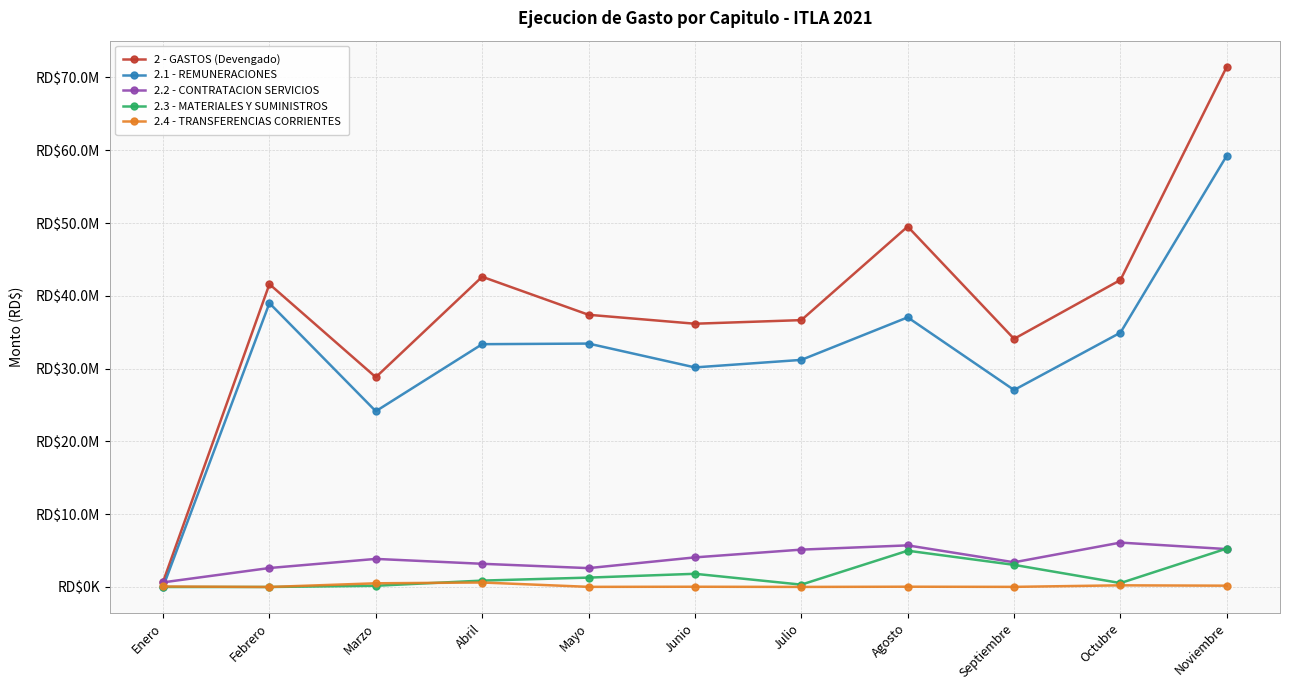

Which series changed the most between Junio and Julio?

2.3 - MATERIALES Y SUMINISTROS